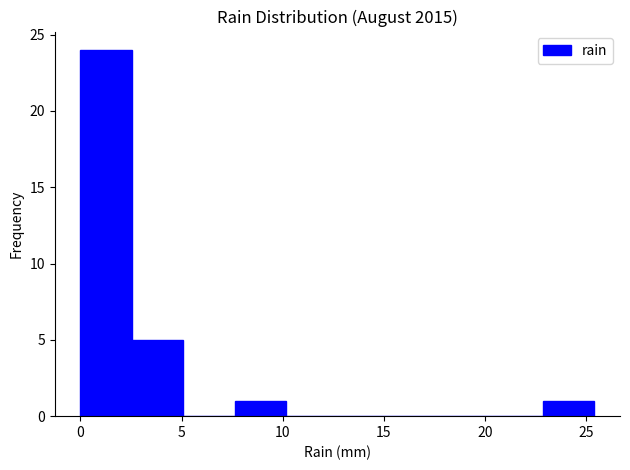

How tall is the bar that spans 7.5 to 10.0 on the x-axis? Neither the bar edges nor the heights are printed on the chart, so give them approximately, as read against the axes.

1